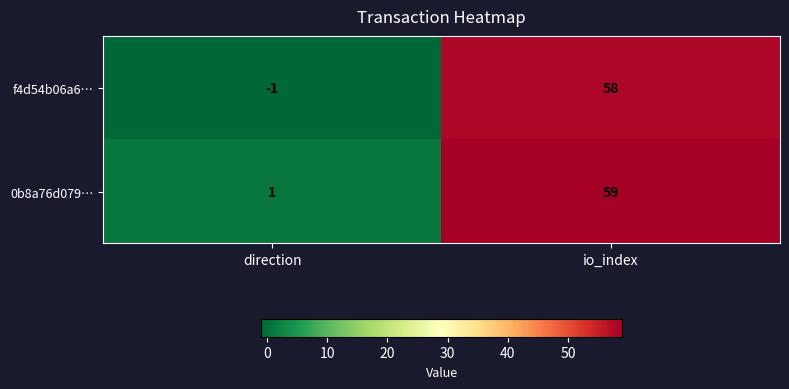

The 0b8a76d079… series shows 59 at io_index. True or false?

True